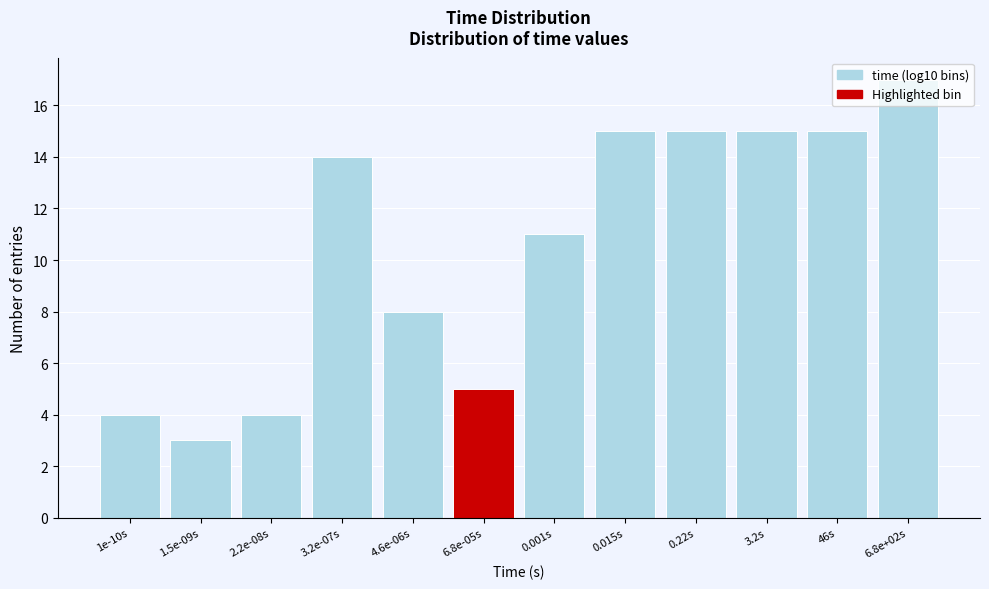

What value does the data have at 4.6e-06s, to the nearest 10?

10